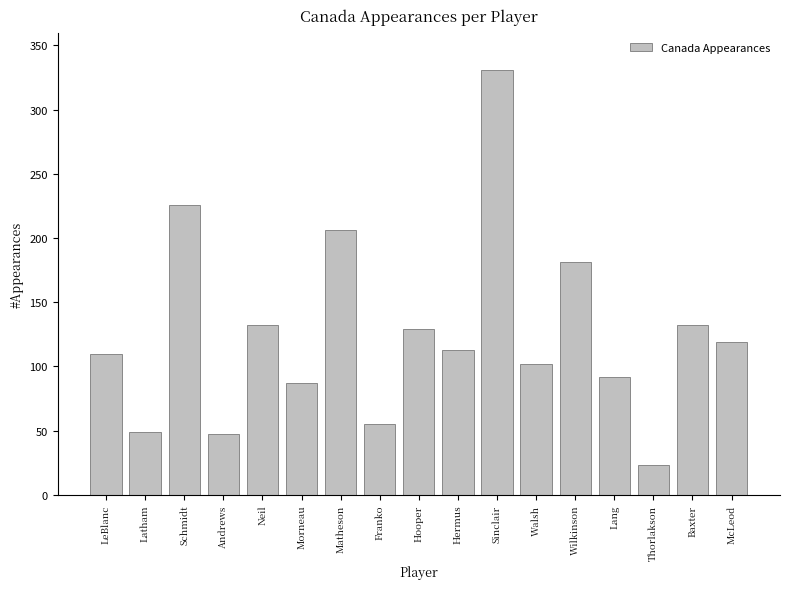

Reading right to left, extract all data points from this chart.

119	132	23	92	181	102	331	113	129	55	206	87	132	47	226	49	110